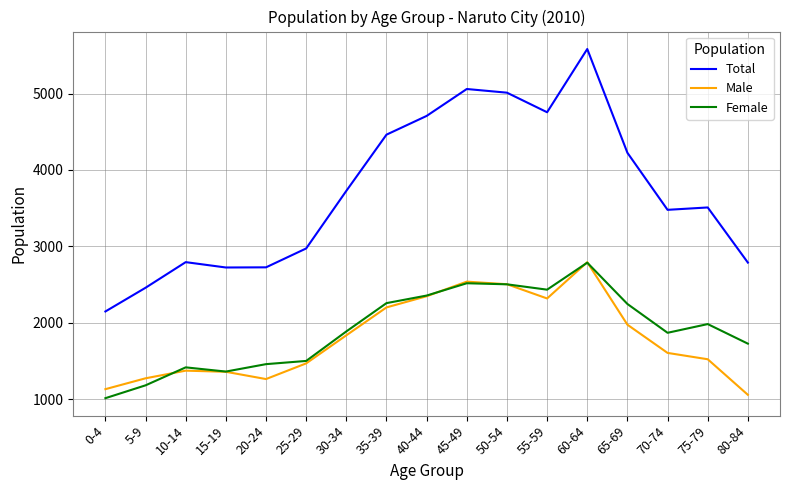

What value does the Total series have at 25-29?

2974